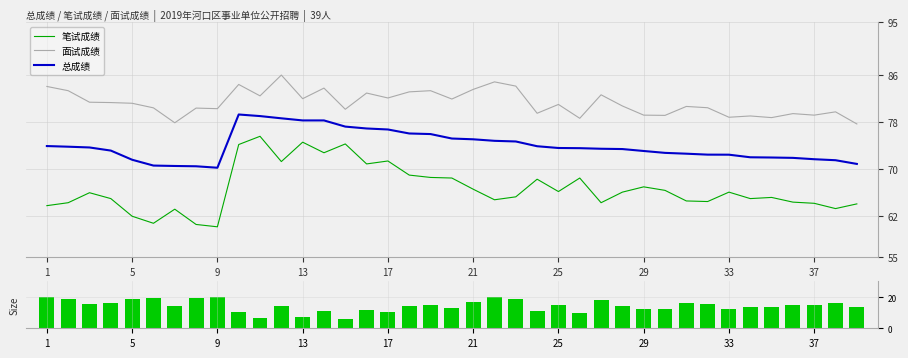

What is the difference between the maximum and minimum values in the 面试-笔试 差值 series?

14.4